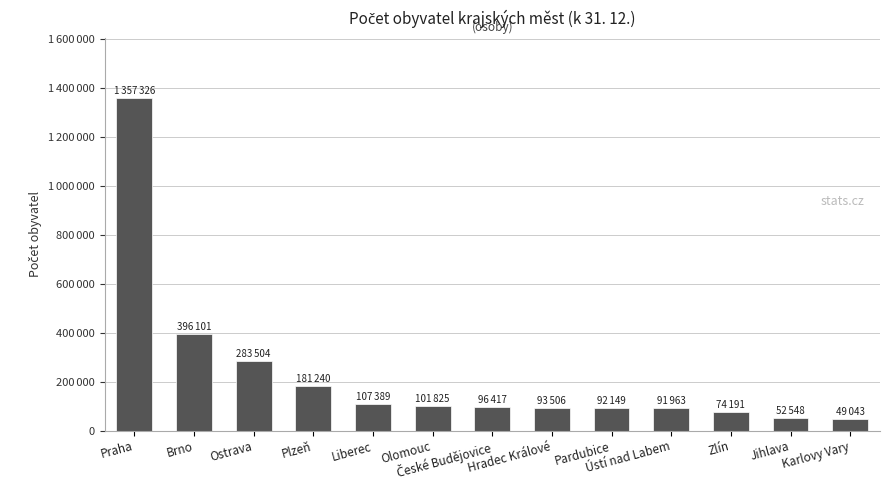

Reading right to left, list all the values displayed in this chart.

Karlovy Vary=49043	Jihlava=52548	Zlín=74191	Ústí nad Labem=91963	Pardubice=92149	Hradec Králové=93506	České Budějovice=96417	Olomouc=101825	Liberec=107389	Plzeň=181240	Ostrava=283504	Brno=396101	Praha=1357326